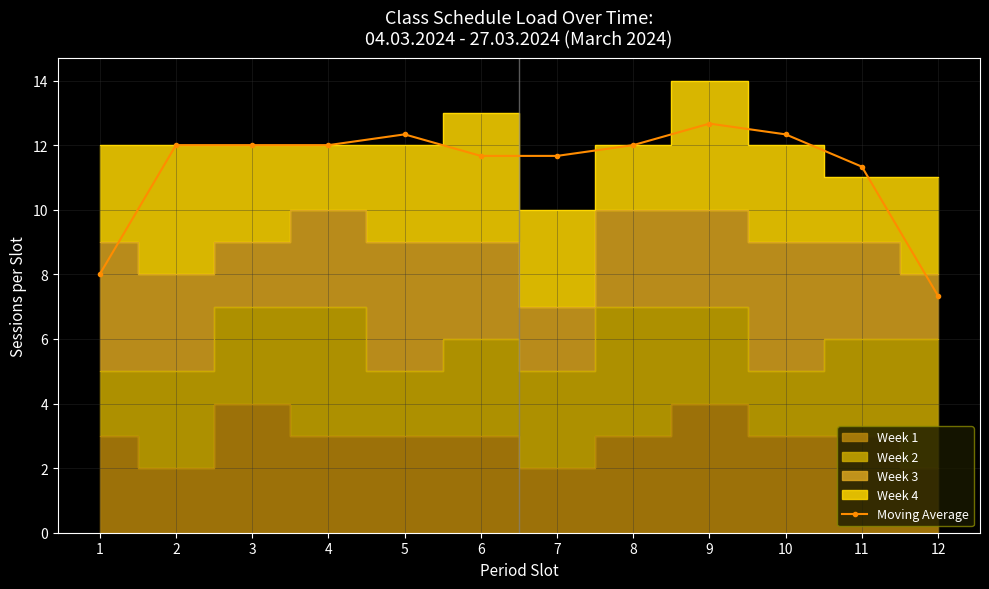

What is the difference between the values at 10 and 4?

0.3